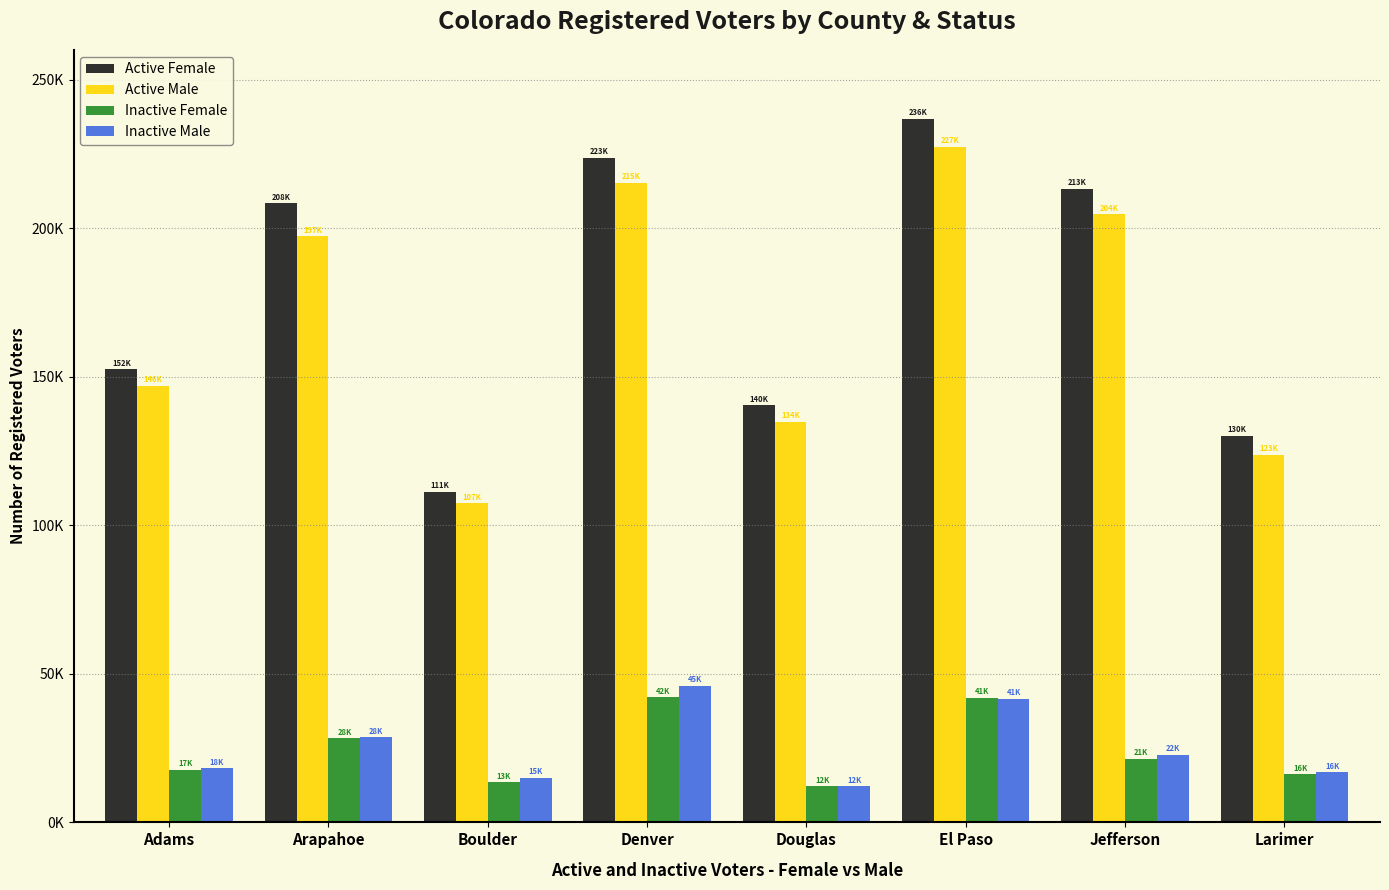

Is the value of Active Male at Denver greater than the value of Inactive Male at Jefferson?

Yes